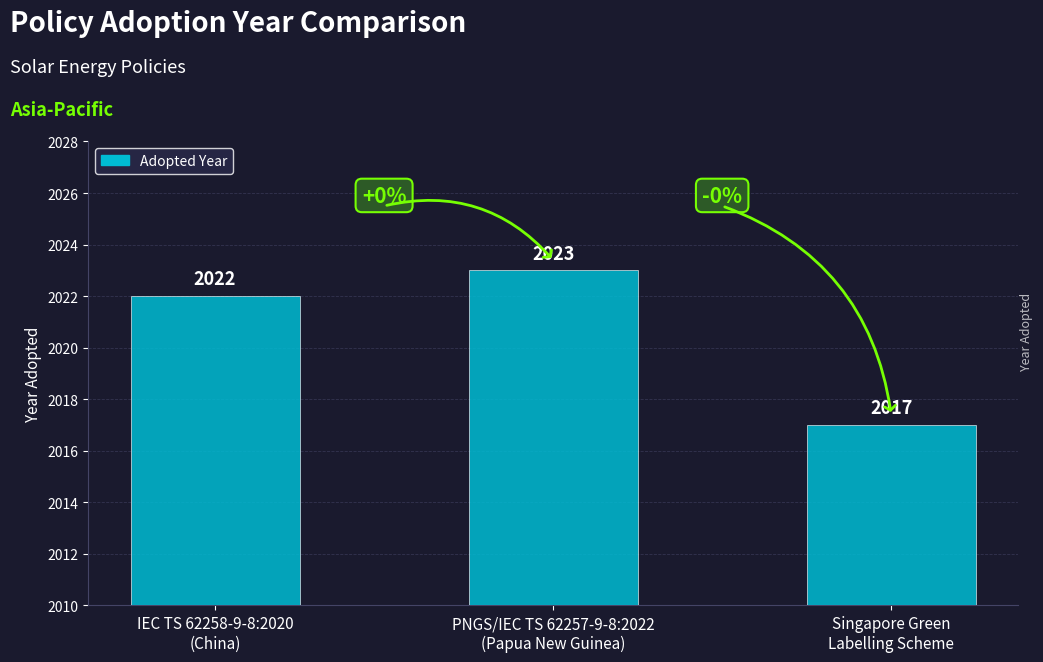

Reading left to right, list all the values displayed in this chart.

IEC TS 62258-9-8:2020
(China)=2022	PNGS/IEC TS 62257-9-8:2022
(Papua New Guinea)=2023	Singapore Green
Labelling Scheme=2017